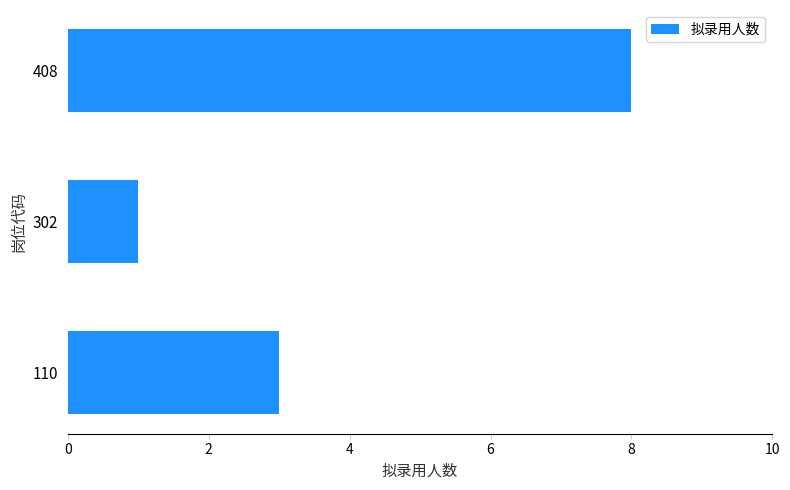

The chart shows a value of 3 at 110. True or false?

True